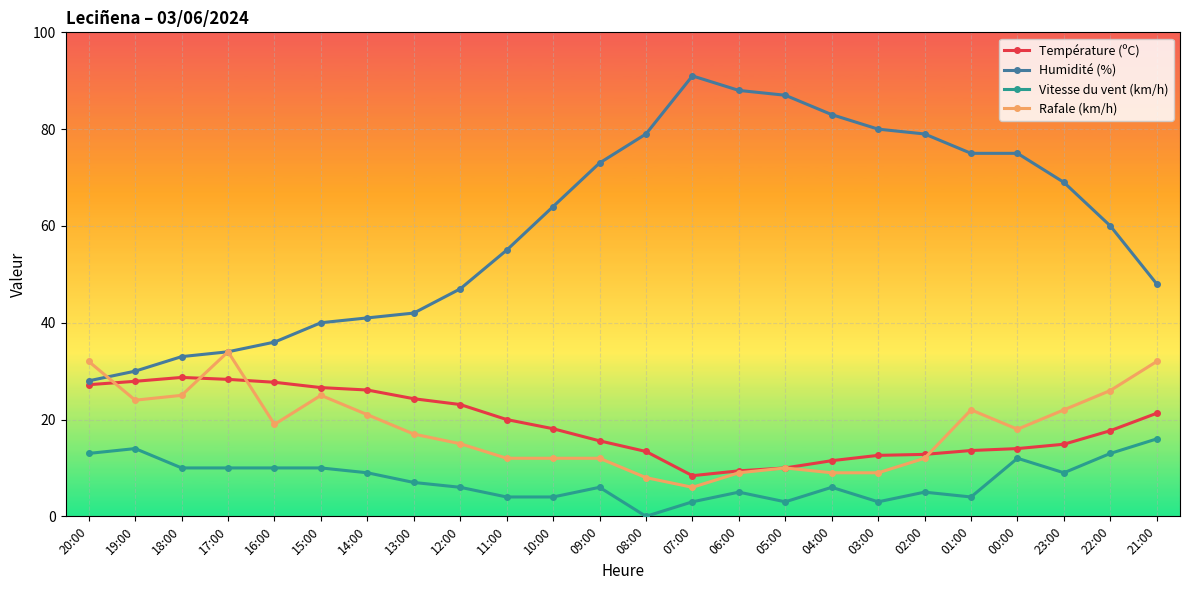

Is this an area chart (filled region under the line)?

No